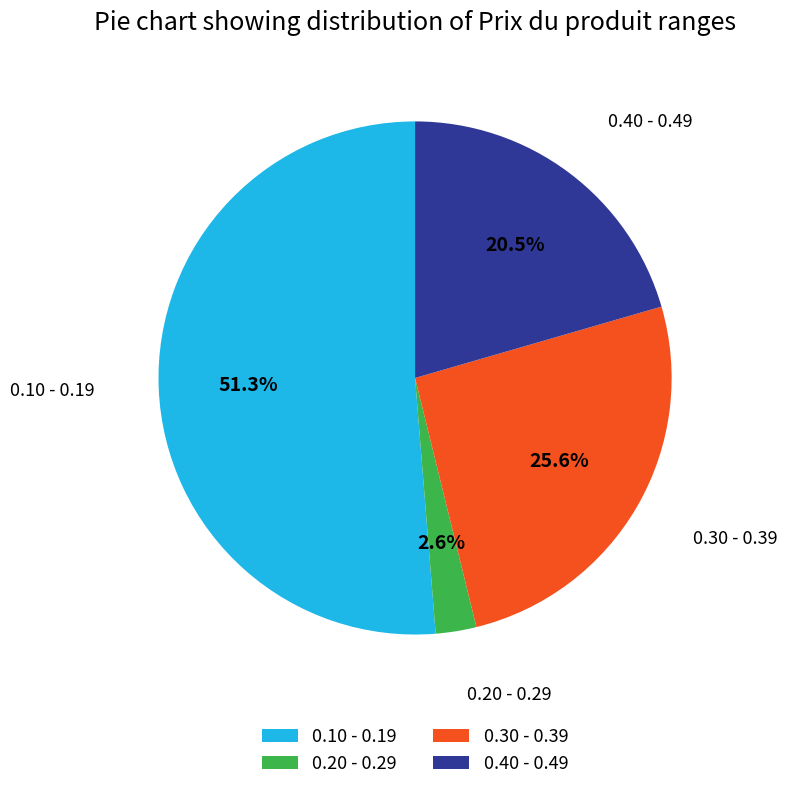

What is the largest slice in the pie chart?

0.10 - 0.19